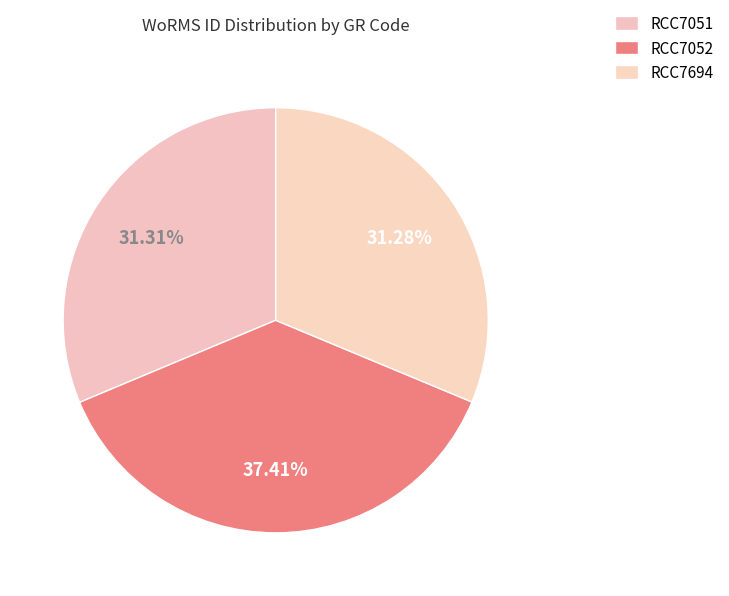

How many segments does this pie chart have?

3